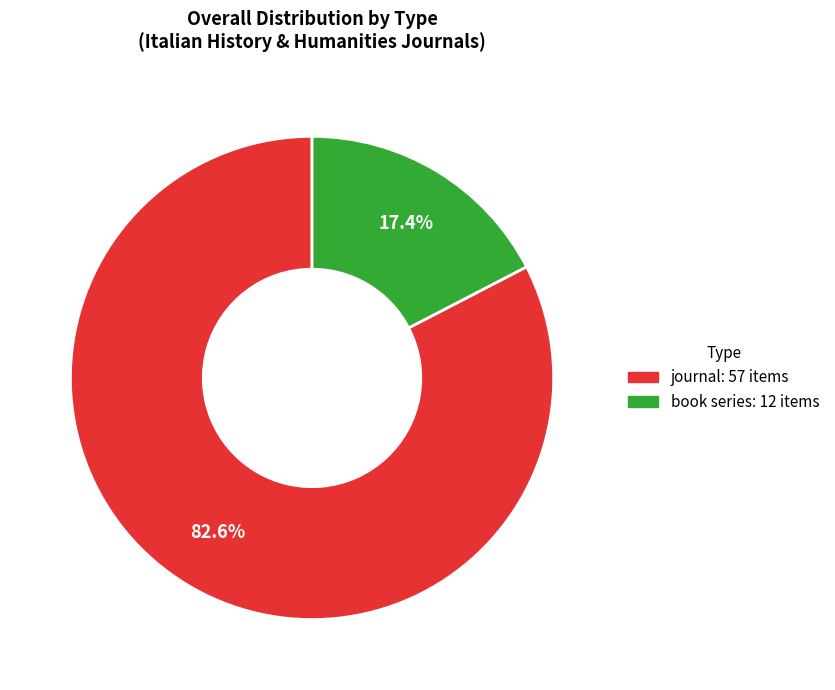

True or false: book series accounts for 17% of the total.

True